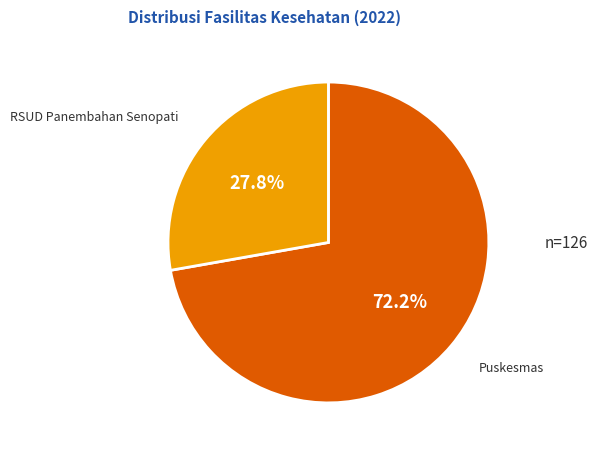

To the nearest percent, what is the difference between the largest and smallest slice percentages?

44%